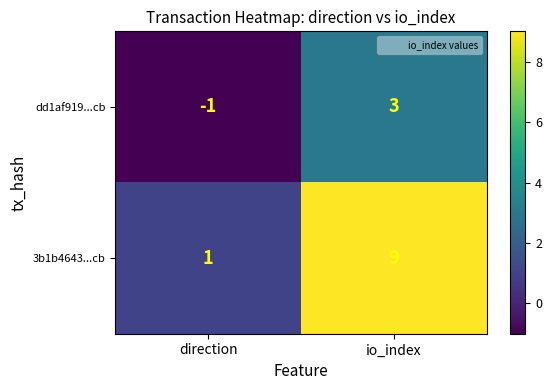

Which series changed the most between direction and io_index?

3b1b4643...cb